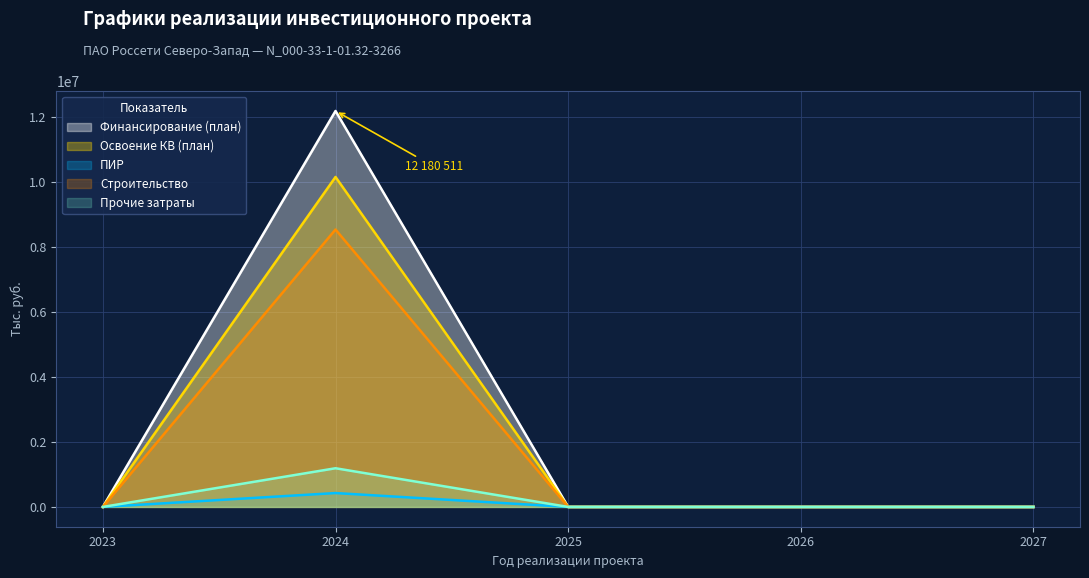

The Прочие затраты series shows -374950 at 2025. True or false?

False